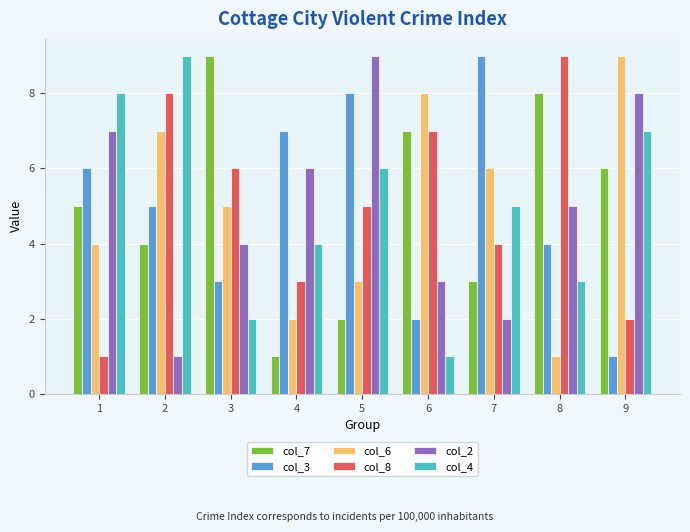

Is it true that col_6 equals 1 at 4?

False